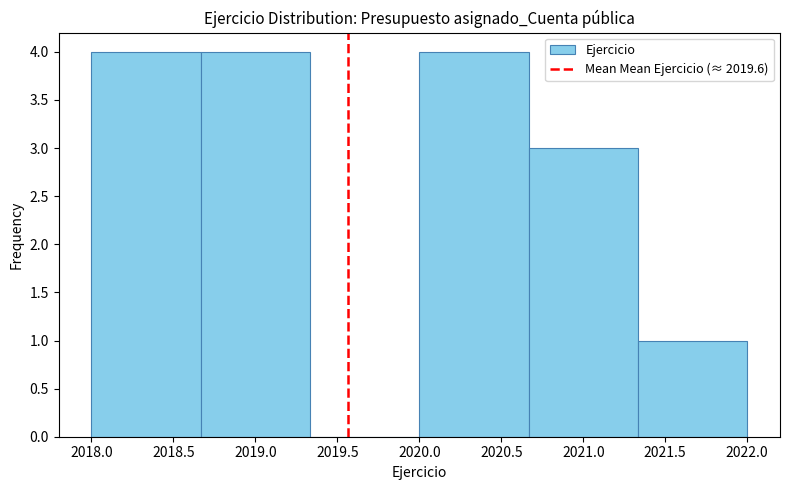

Reading left to right, list every bar in this chart as the range it spans on the x-axis followed by its height. Neither the bar edges nor the heights are printed on the chart, so give them approximately, as read against the axes.

2018.00 to 2018.65: 4
2018.65 to 2019.35: 4
2019.35 to 2020.00: 0
2020.00 to 2020.65: 4
2020.65 to 2021.35: 3
2021.35 to 2022.00: 1